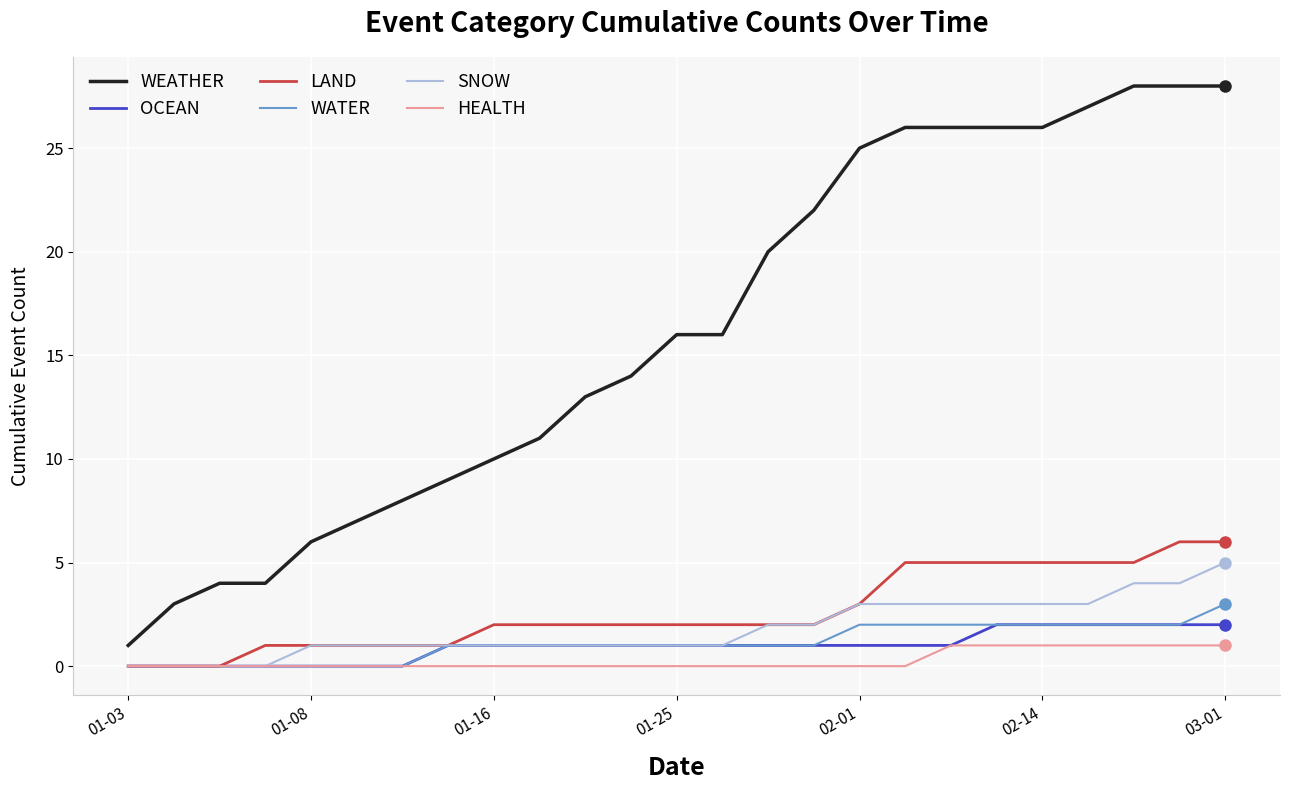

Reading left to right, what are all the values shown in this chart?

WEATHER: 1	3	4	4	6	7	8	9	10	11	13	14	16	16	20	22	25	26	26	26	26	27	28	28	28
OCEAN: 0	0	0	0	0	0	0	1	1	1	1	1	1	1	1	1	1	1	1	2	2	2	2	2	2
LAND: 0	0	0	1	1	1	1	1	2	2	2	2	2	2	2	2	3	5	5	5	5	5	5	6	6
WATER: 0	0	0	0	0	0	0	1	1	1	1	1	1	1	1	1	2	2	2	2	2	2	2	2	3
SNOW: 0	0	0	0	1	1	1	1	1	1	1	1	1	1	2	2	3	3	3	3	3	3	4	4	5
HEALTH: 0	0	0	0	0	0	0	0	0	0	0	0	0	0	0	0	0	0	1	1	1	1	1	1	1